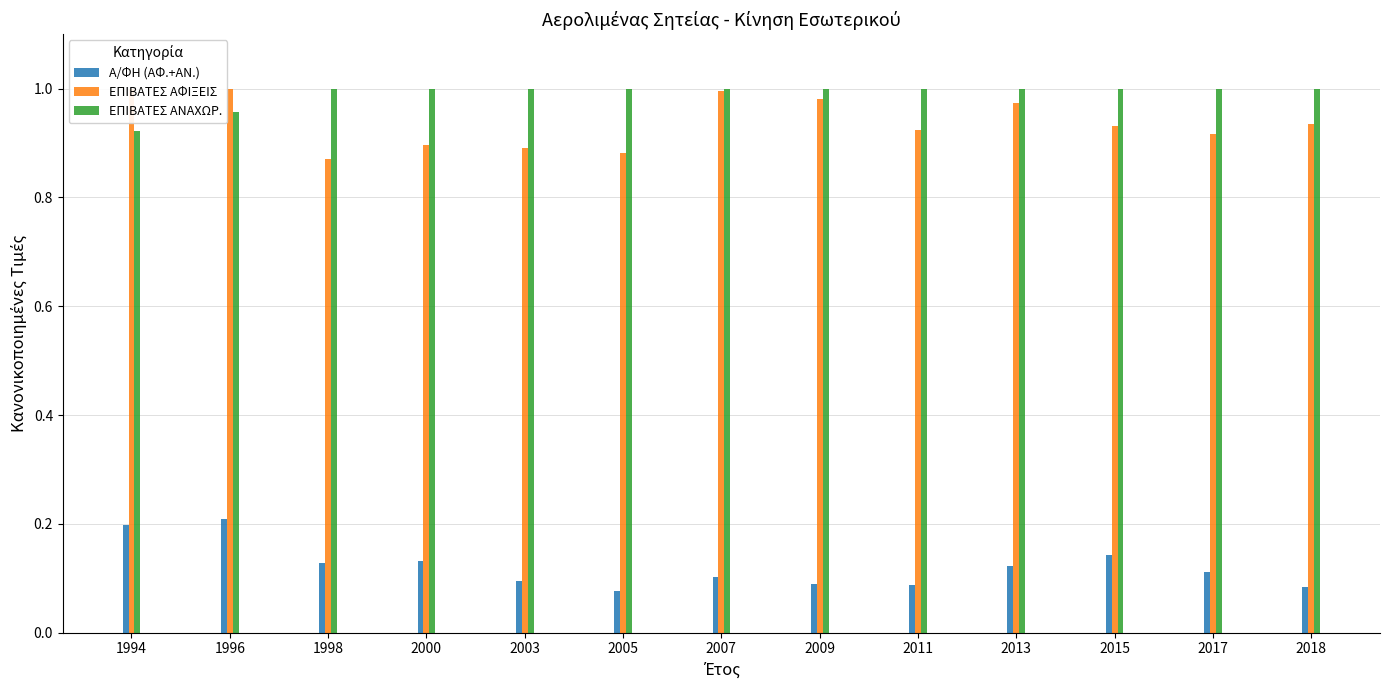

The value of ΕΠΙΒΑΤΕΣ ΑΦΙΞΕΙΣ at 1998 is 0.9. True or false?

True